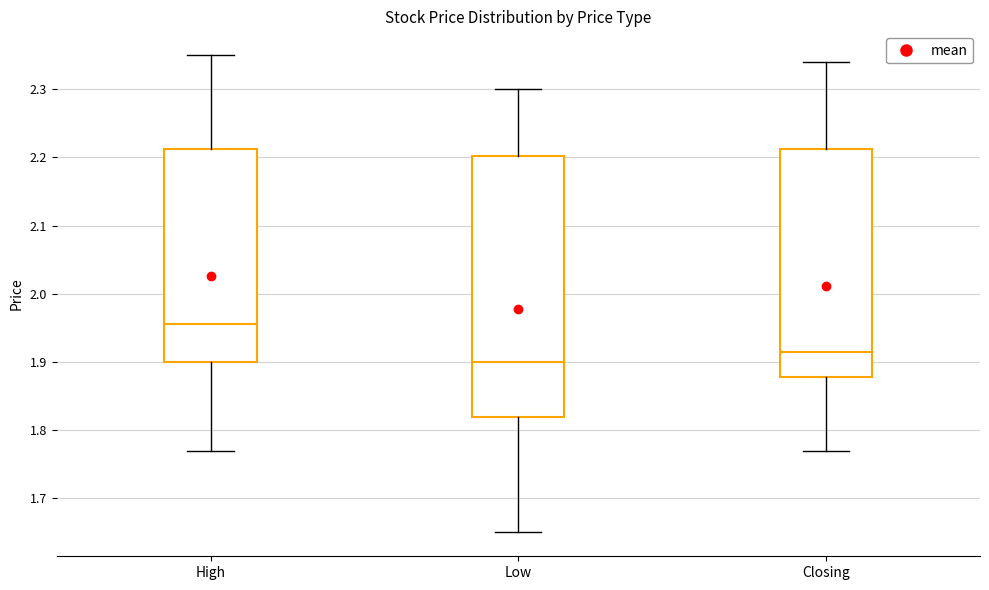

Where is the lower edge of the box for Low on the y-axis? The values are not printed on the chart, so give them approximately, as read against the axis.

1.82